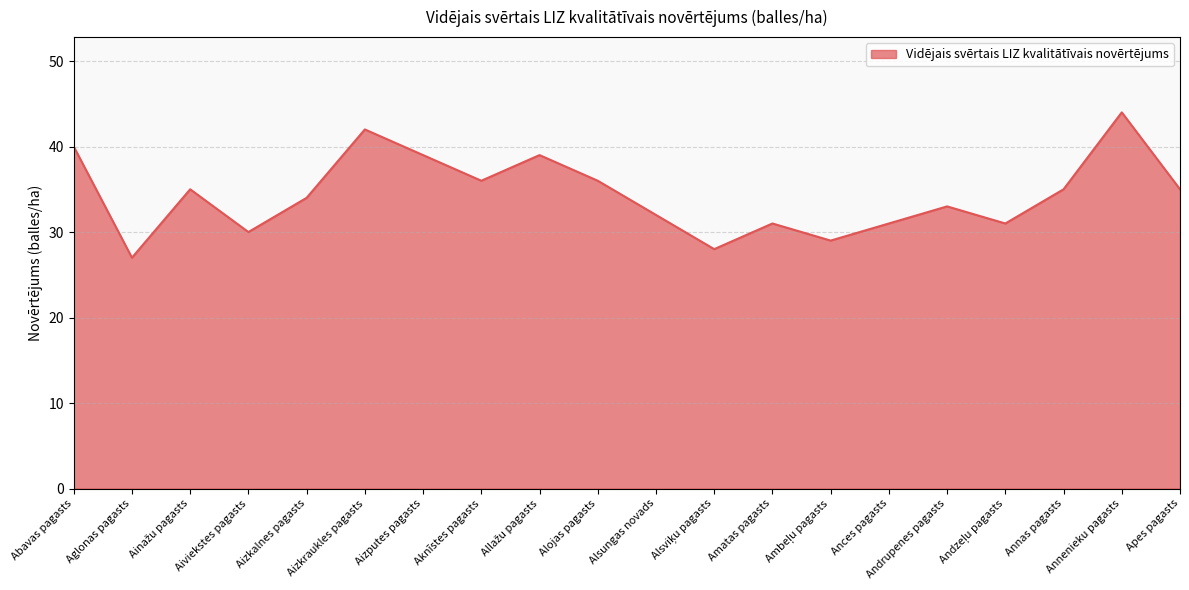

What is the maximum value shown in the chart?

44